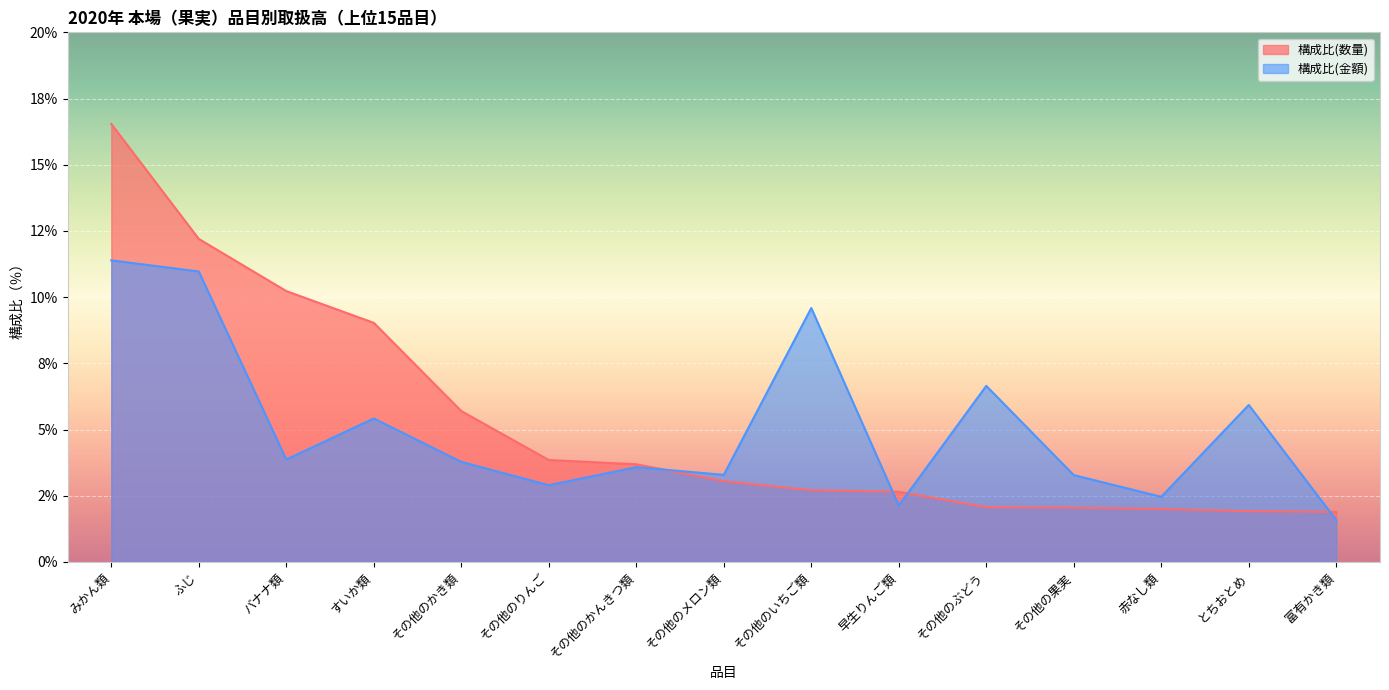

How many distinct data groups are displayed?

2